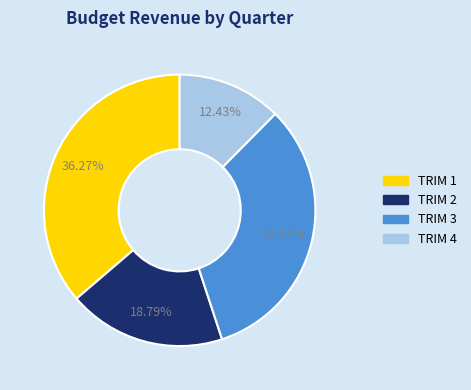

To the nearest percent, what is the difference between the largest and smallest slice percentages?

24%